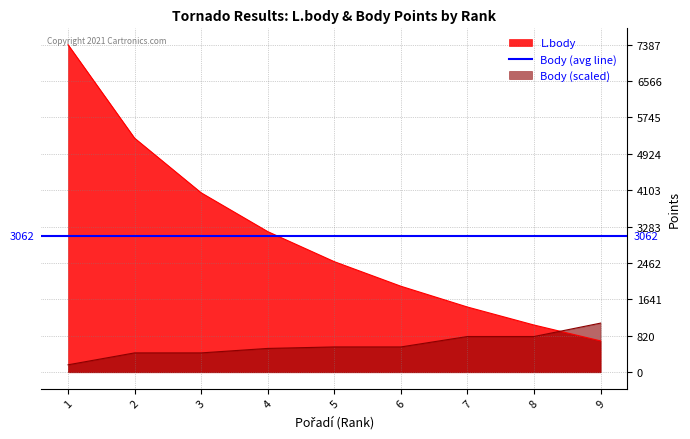

Reading left to right, what are all the values shown in this chart?

L.body: 1=7387.0	2=5279.0	3=4047.0	4=3172.0	5=2494.0	6=1940.0	7=1471.0	8=1065.0	9=707.0
Body: 1=167.9	2=436.5	3=436.5	4=537.2	5=570.8	6=570.8	7=805.9	8=805.9	9=1108.0